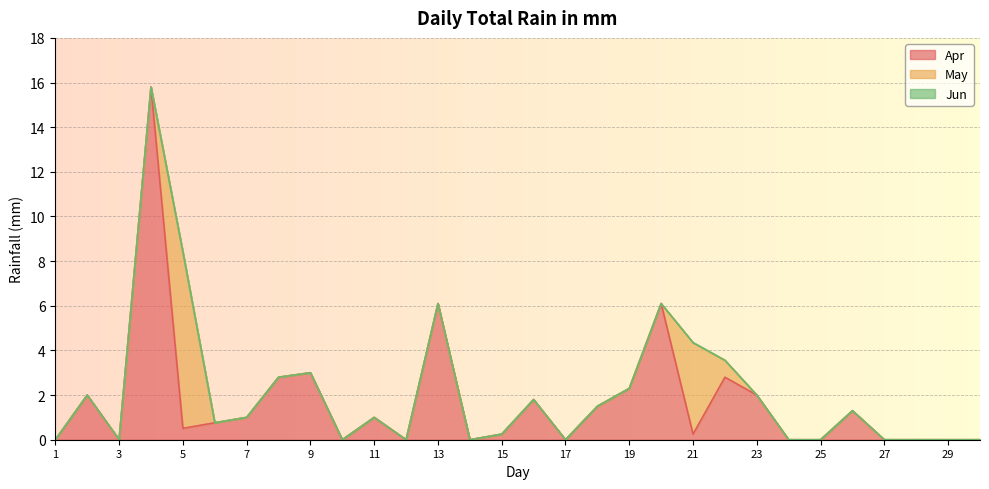

How many data points does each series have?

30